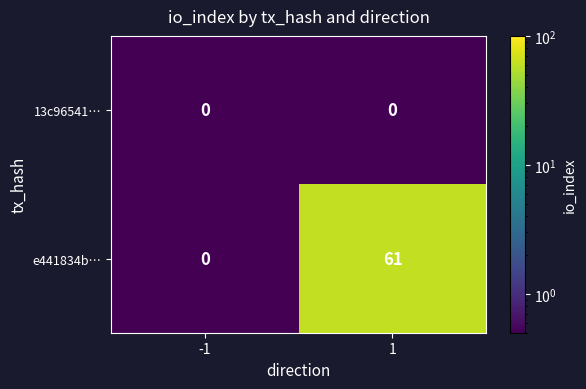

The e441834b… series shows -23 at -1. True or false?

False